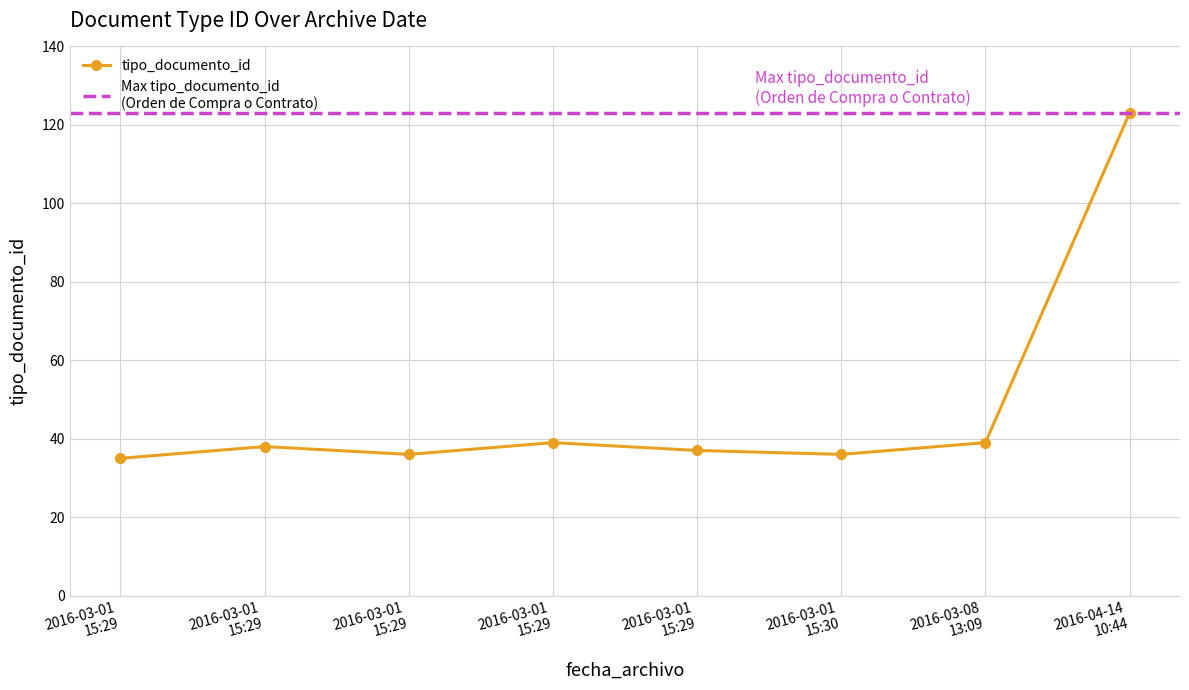

What is the change in value from 2016-03-01 15:29:39 to 2016-03-08 13:09:46?

+3